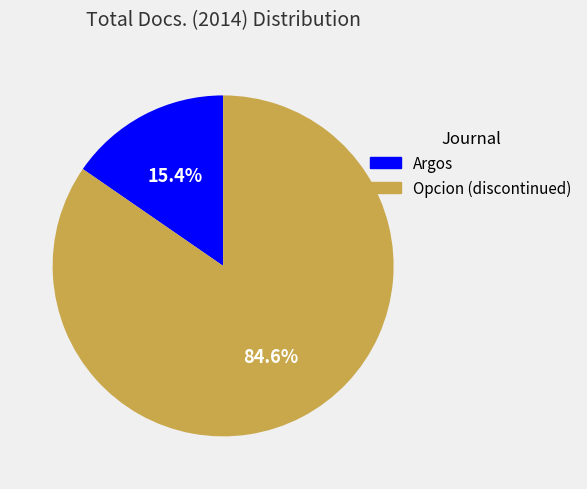

Between Argos and Opcion (discontinued), which is larger?

Opcion (discontinued)